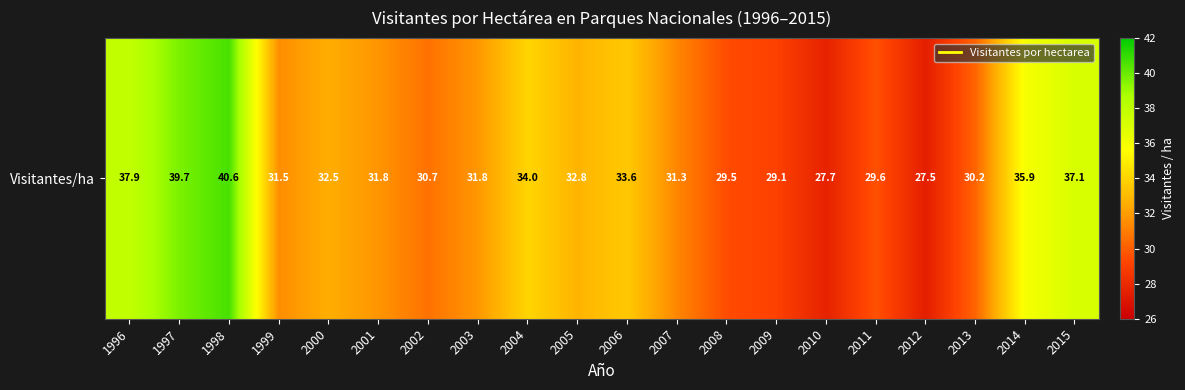

Rank the categories by value from lowest to highest.

2012, 2010, 2009, 2008, 2011, 2013, 2002, 2007, 1999, 2001, 2003, 2000, 2005, 2006, 2004, 2014, 2015, 1996, 1997, 1998